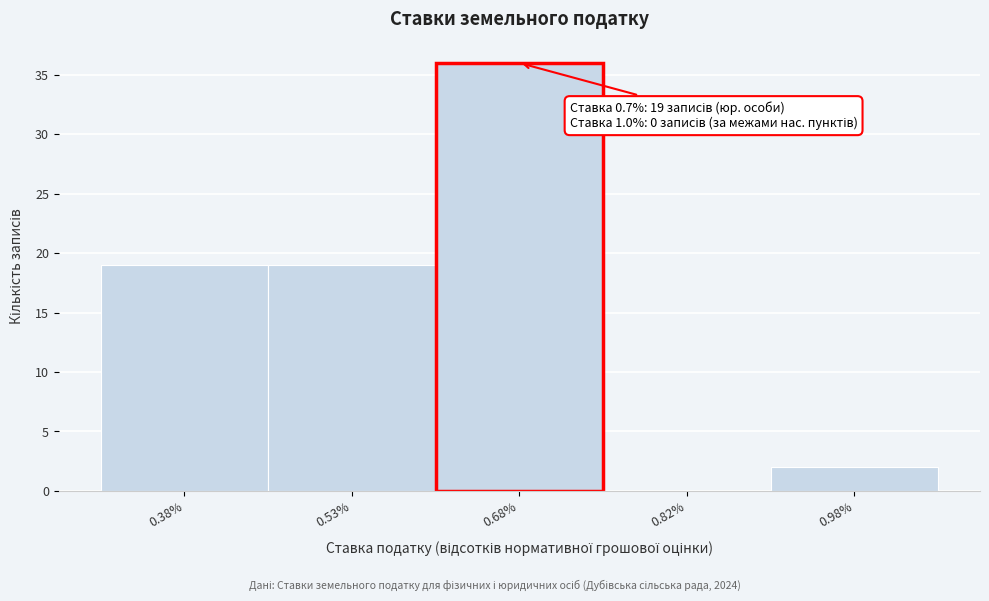

Which range on the x-axis has the tallest bar?

0.60 to 0.75